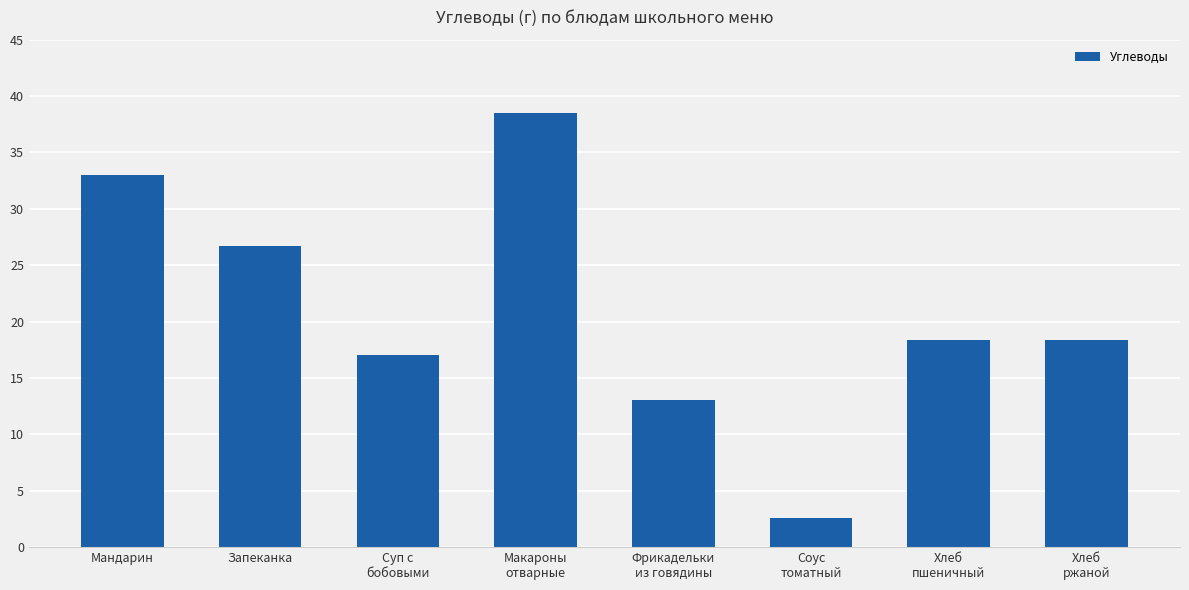

How many values are below 18?

3